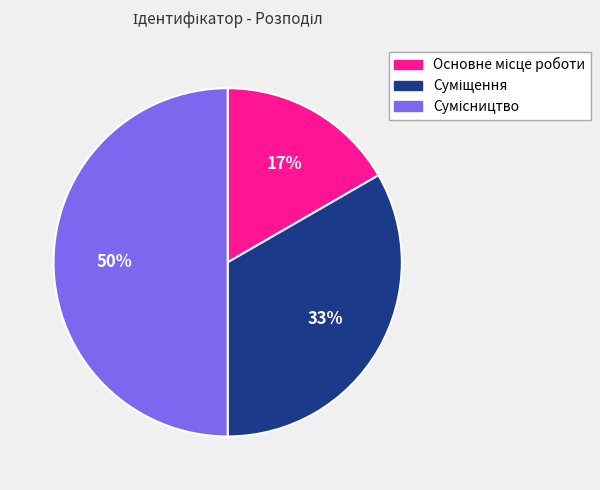

To the nearest percent, what is the average slice percentage?

33%